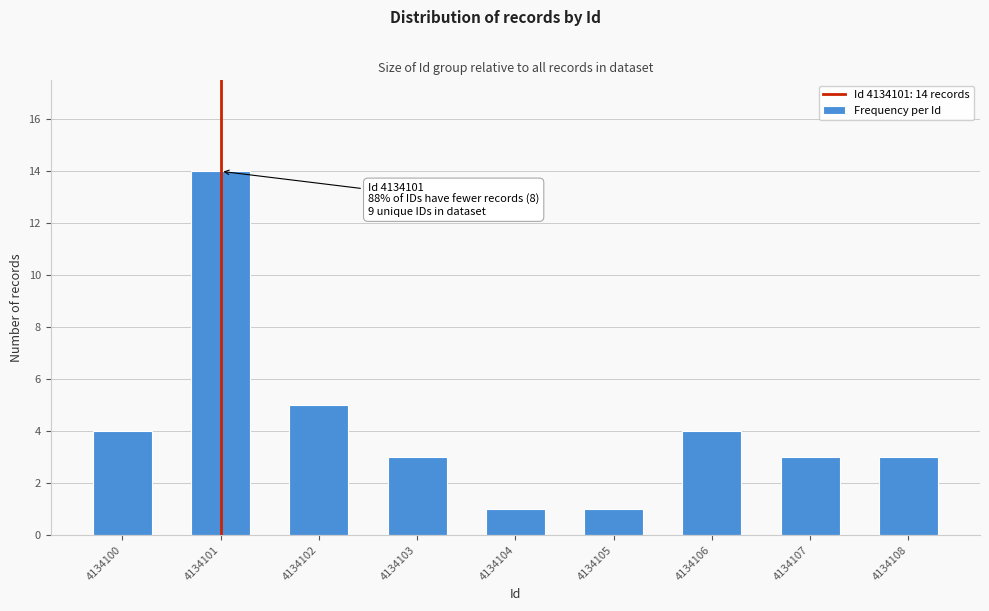

Reading right to left, what are all the values shown in this chart?

4134108=3	4134107=3	4134106=4	4134105=1	4134104=1	4134103=3	4134102=5	4134101=14	4134100=4